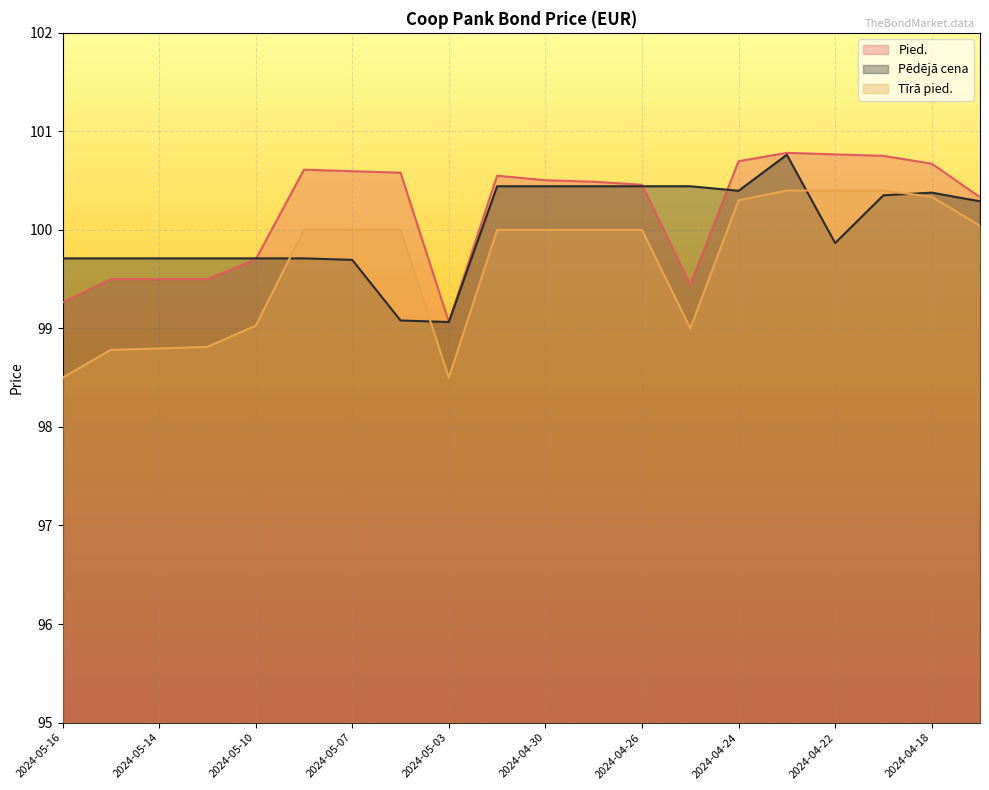

What is the label of the 4th point from the right?

2024-04-22